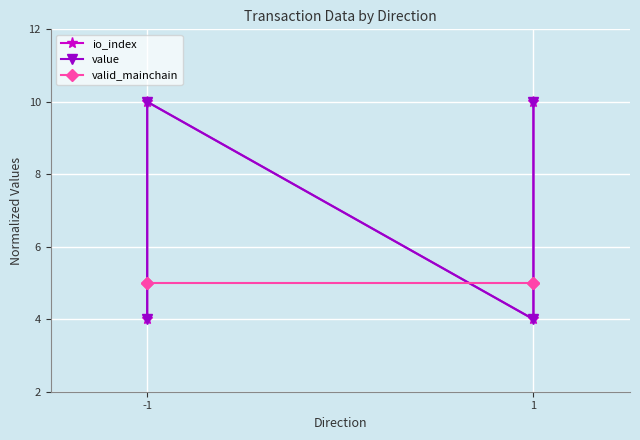

Which series ends up on top after the final intersection of valid_mainchain and value?

value